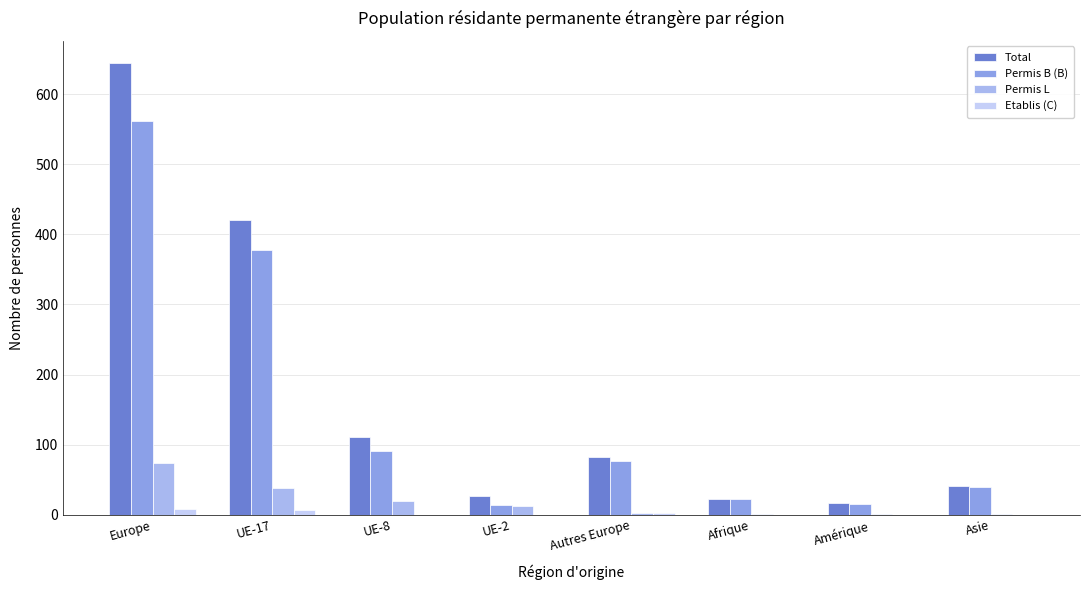

How many distinct data groups are displayed?

4